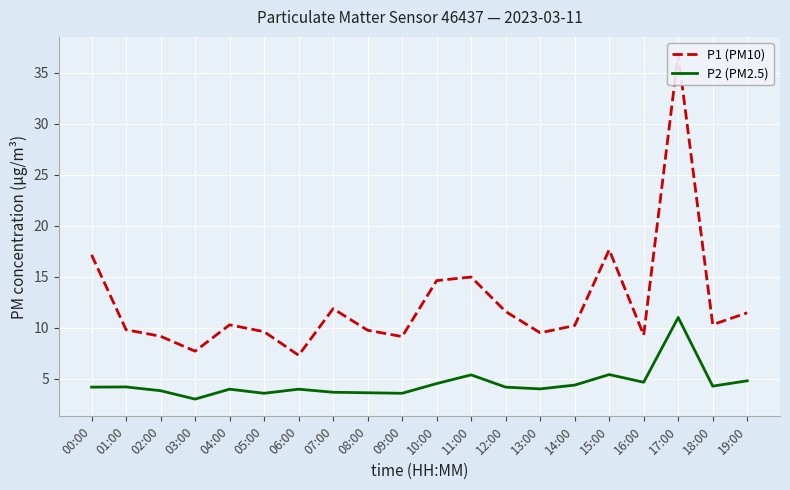

What are all the series names shown in the legend?

P1 (PM10), P2 (PM2.5)